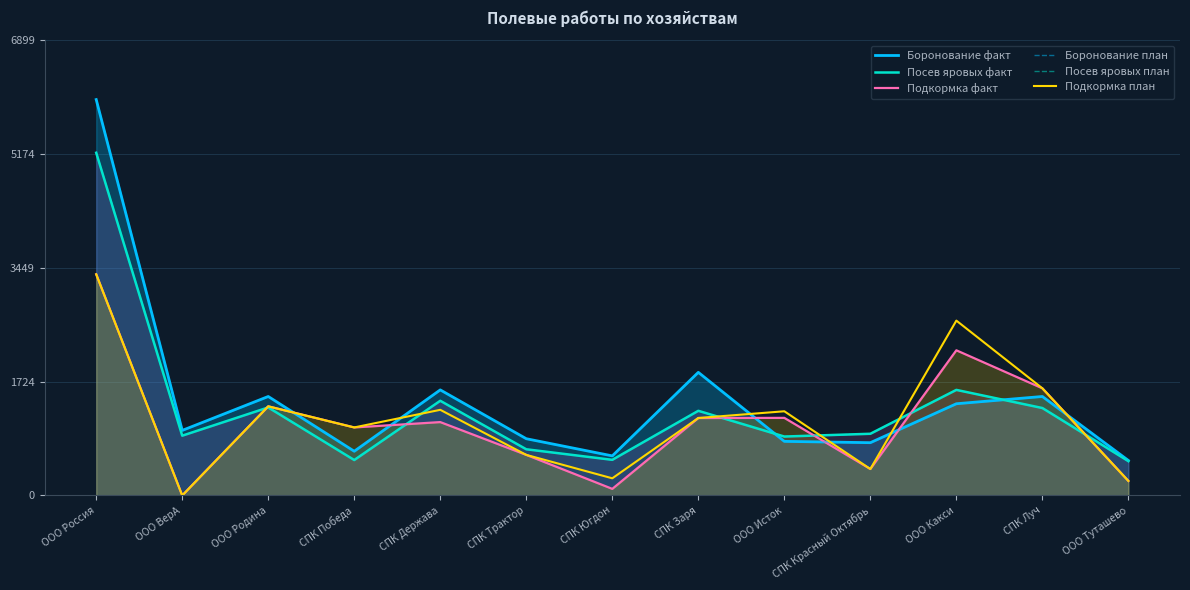

List the labels in order of Боронование план value, largest first.

ООО Россия, СПК Заря, СПК Держава, ООО Родина, СПК Луч, ООО Какси, ООО ВерА, СПК Трактор, ООО Исток, СПК Красный Октябрь, СПК Победа, СПК Югдон, ООО Туташево